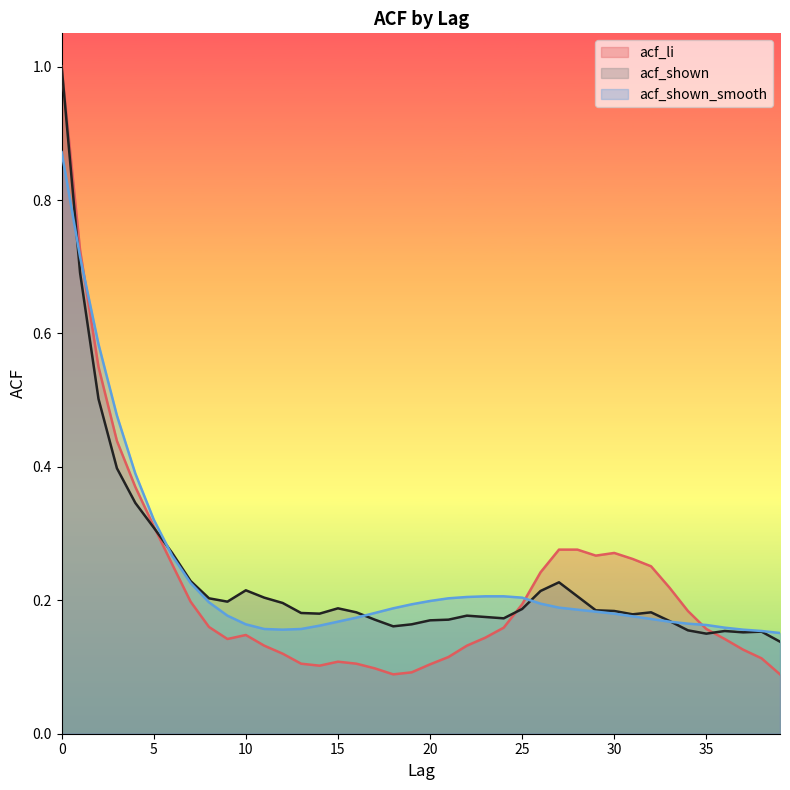

What is the difference between the maximum and minimum values in the acf_shown_smooth series?

0.7